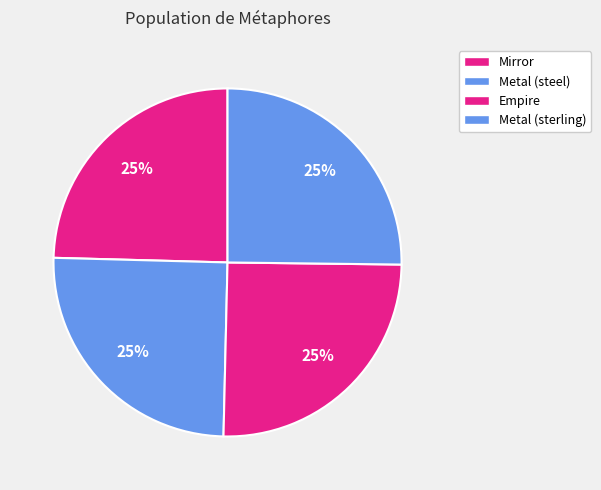

Which category has the smallest portion of the pie?

Mirror